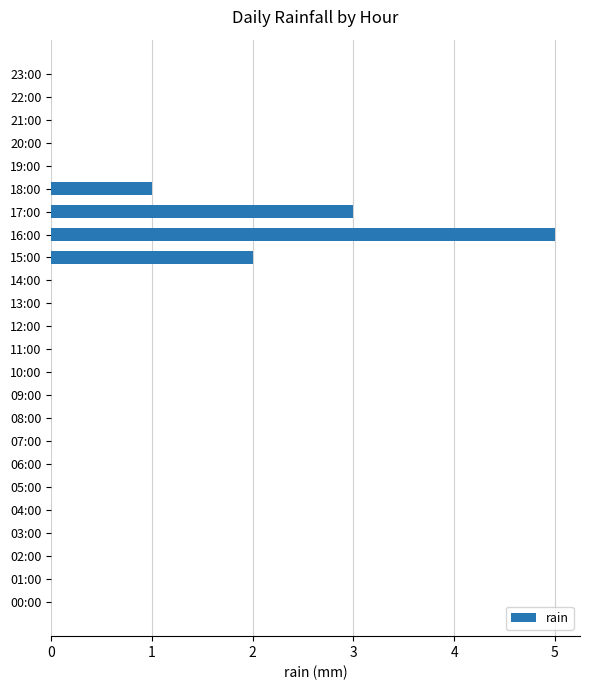

Count the number of categories in the chart.

24